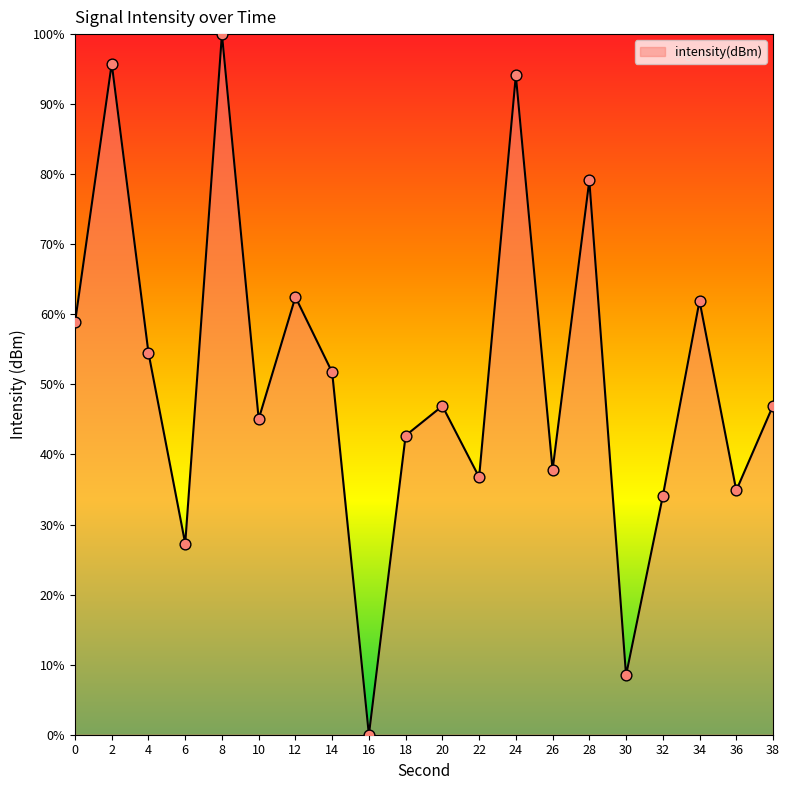

Between 26 and 12, which is larger?

12